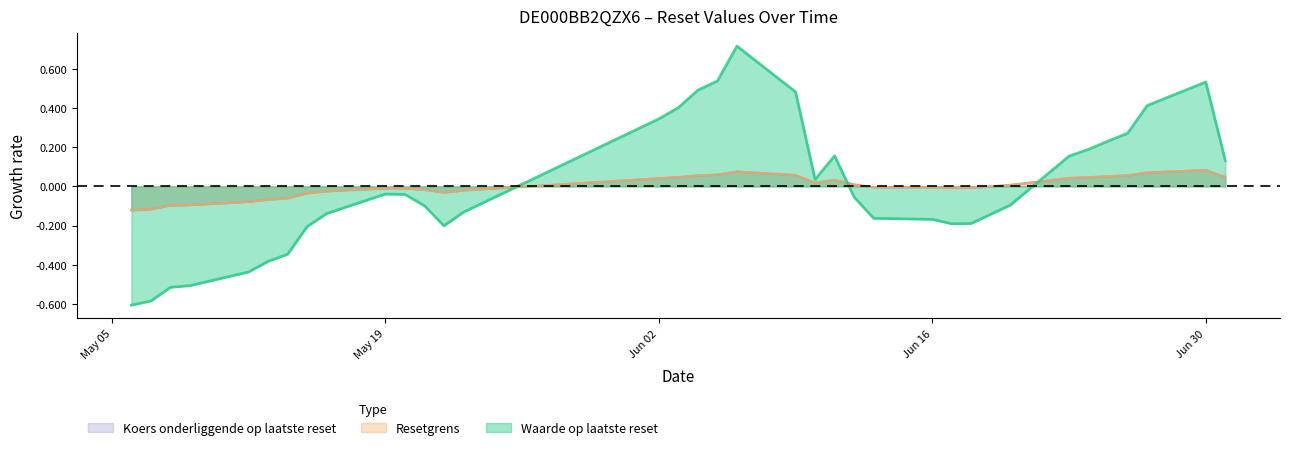

Which series has the widest spread of values?

Waarde op laatste reset